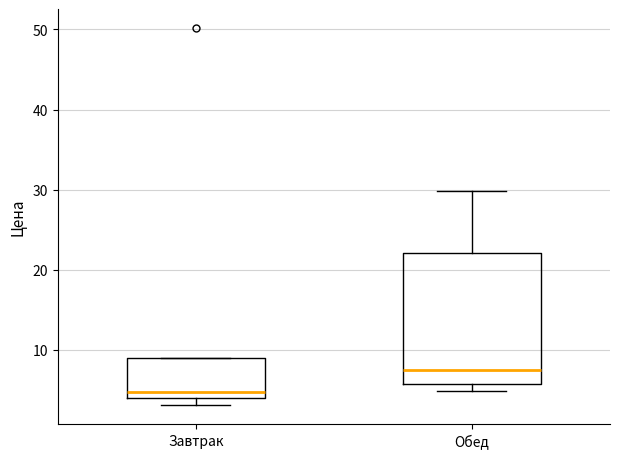

Reading left to right, transcribe this box plot: for each box, give where its median line is, the range the box spans, and where its two whiskers end, as read against the y-axis. The values are not printed on the chart, so give them approximately, as read against the axis.

Завтрак: median 5, box 4 to 9, whiskers 3 to 9
Обед: median 7, box 6 to 22, whiskers 5 to 30